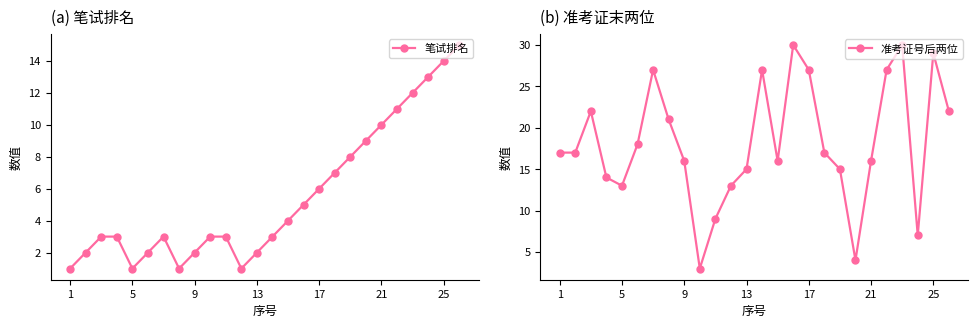

What is the minimum value for 准考证号后两位?

3